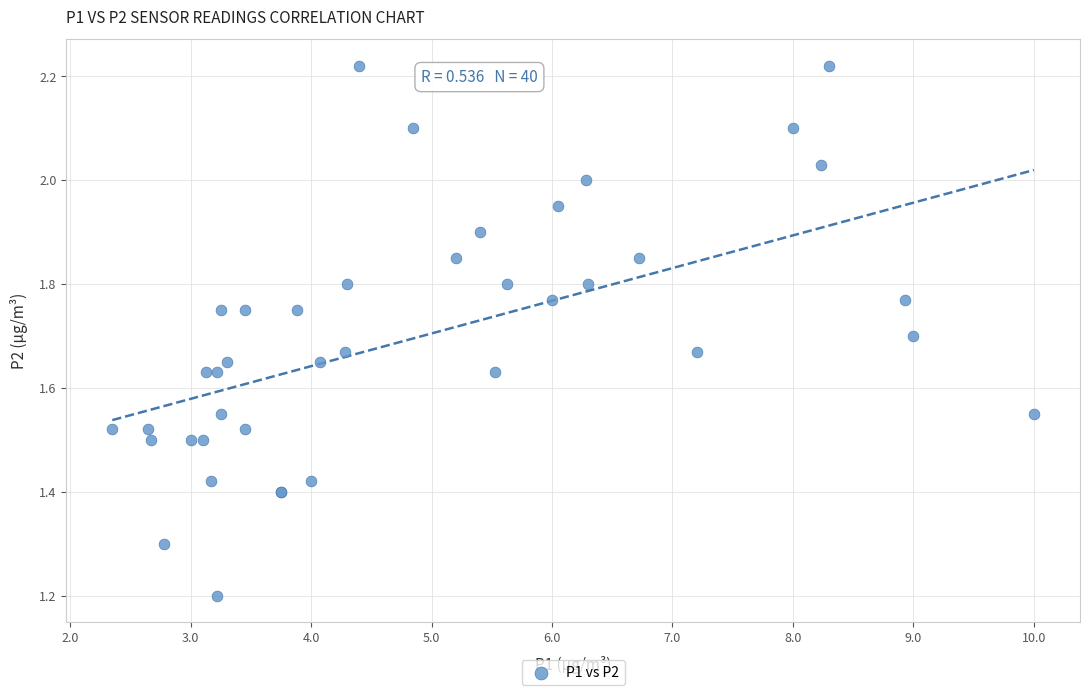

What Y value in the scatter plot is closest to 1?

1.2